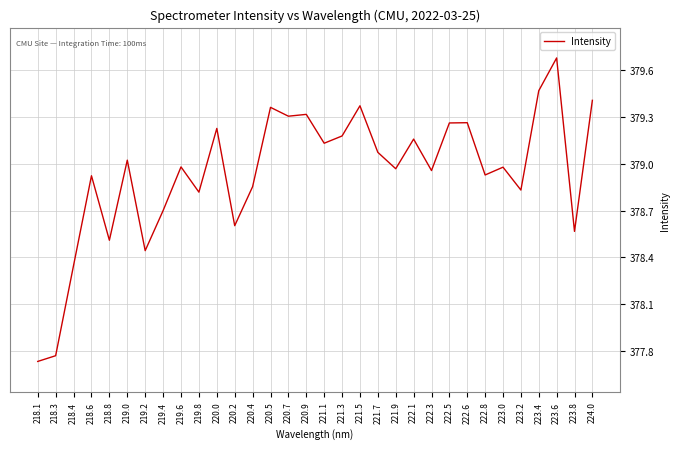

True or false: the data shows 379.0 at 219.6.

True